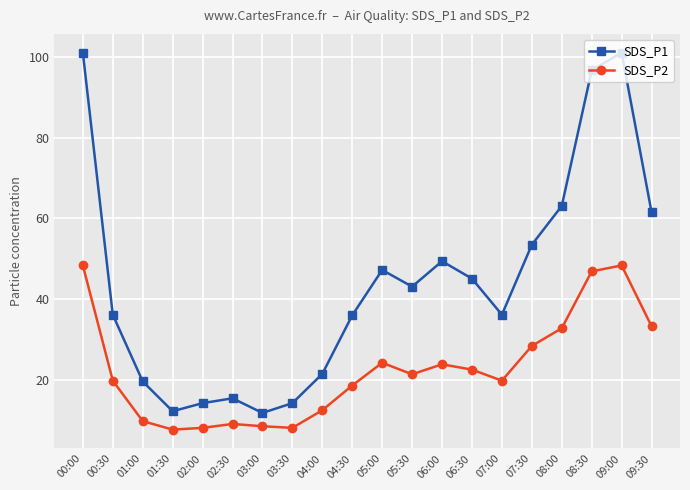

At how many categories does at least one series exceed 66?

3